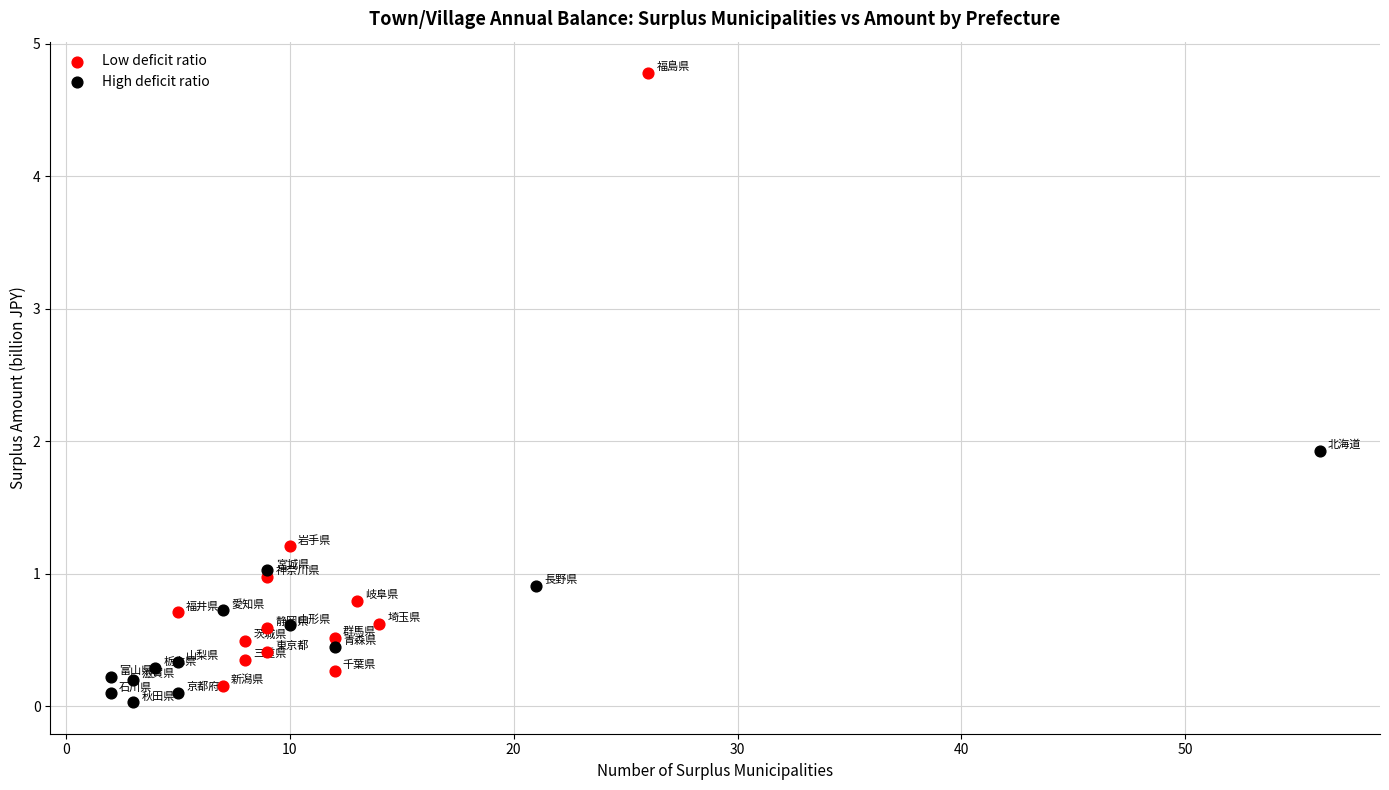

What are all the series names shown in the legend?

Low deficit ratio, High deficit ratio